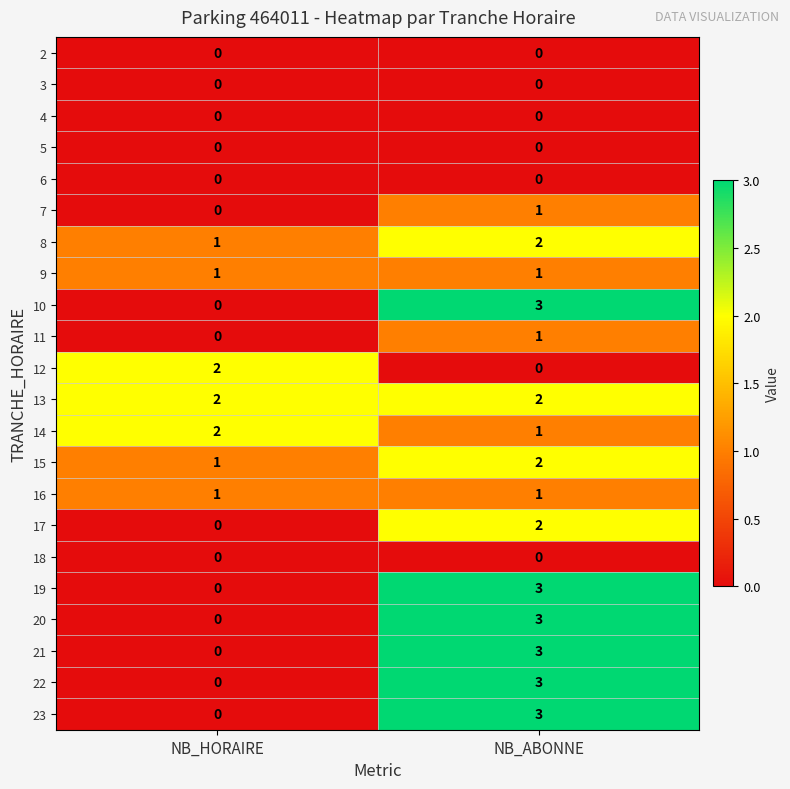

What is the spread (max minus min) of values at NB_HORAIRE?

2